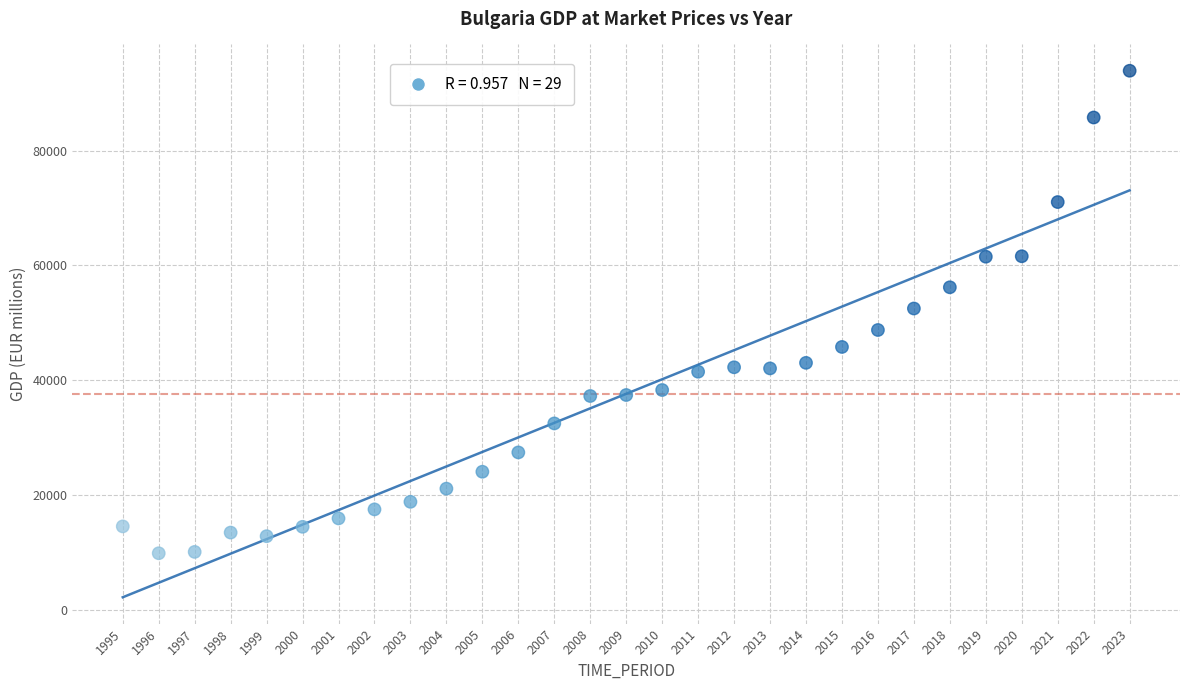

What is the range of X values (max minus min)?

28.0